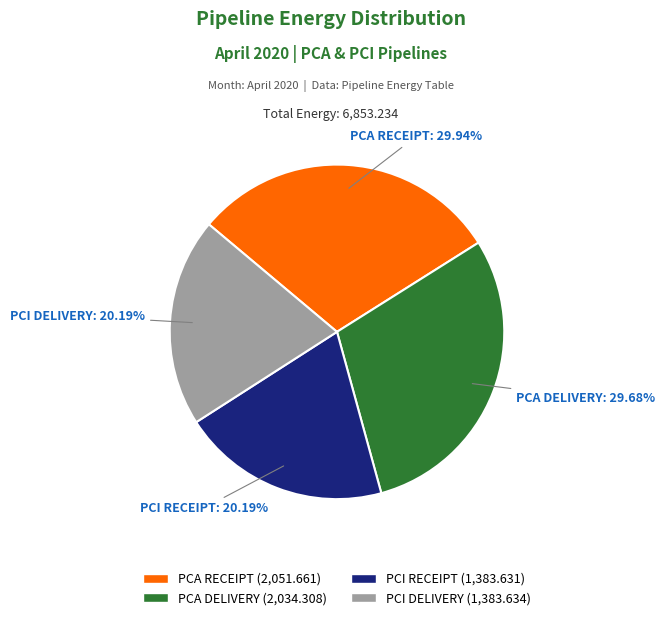

Approximately how many times larger is the value at PCI RECEIPT (1,383.631) compared to PCI DELIVERY (1,383.634)?

1.0